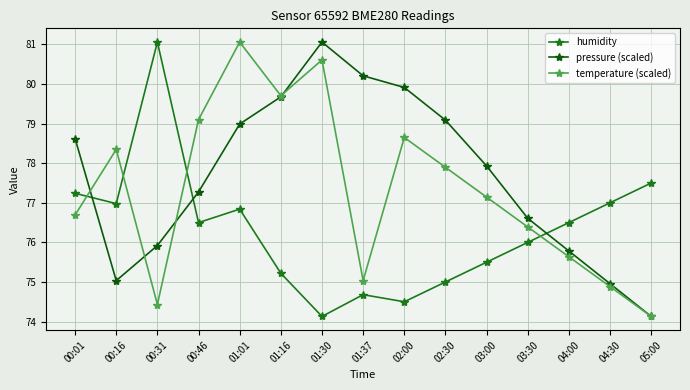

What are all the series names shown in the legend?

humidity, pressure (scaled), temperature (scaled)